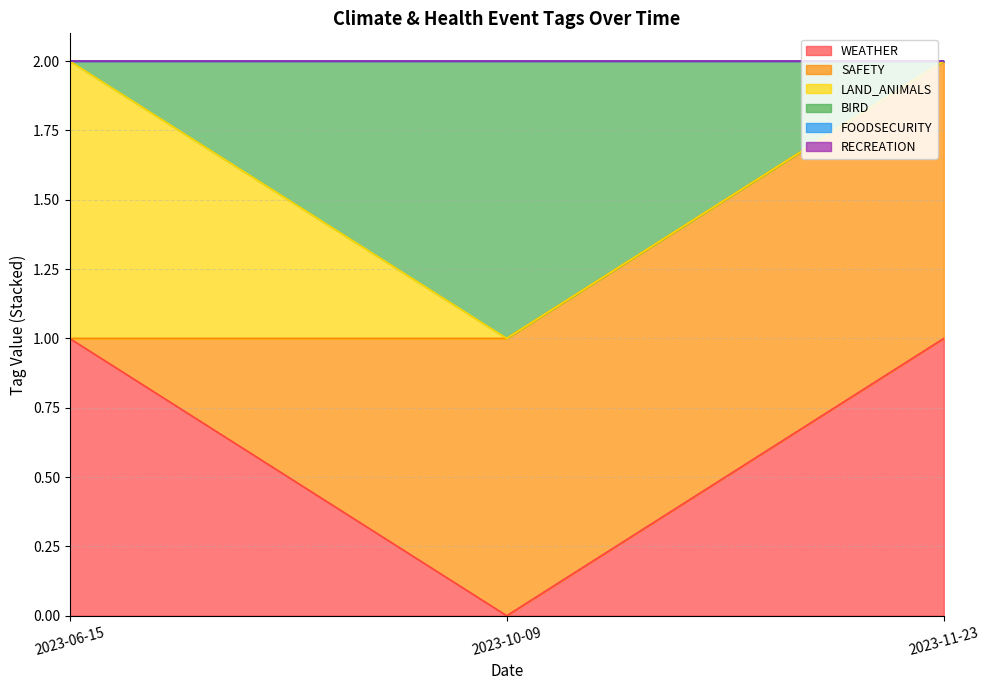

Does the chart have visible grid lines?

Yes